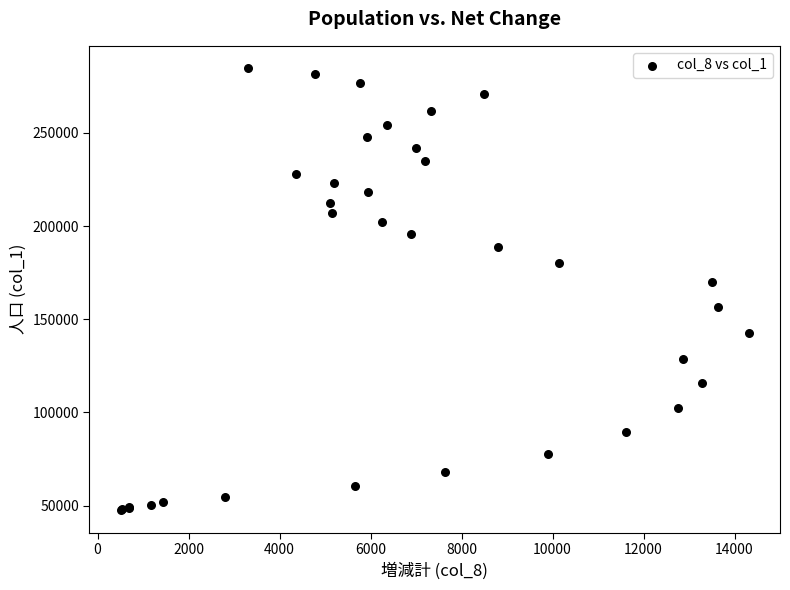

What Y value in the scatter plot is closest to 166087?

169827